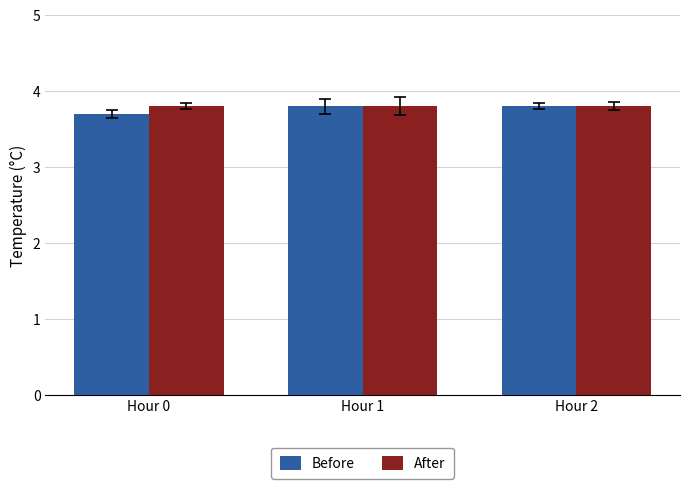

What are all the series names shown in the legend?

Before, After